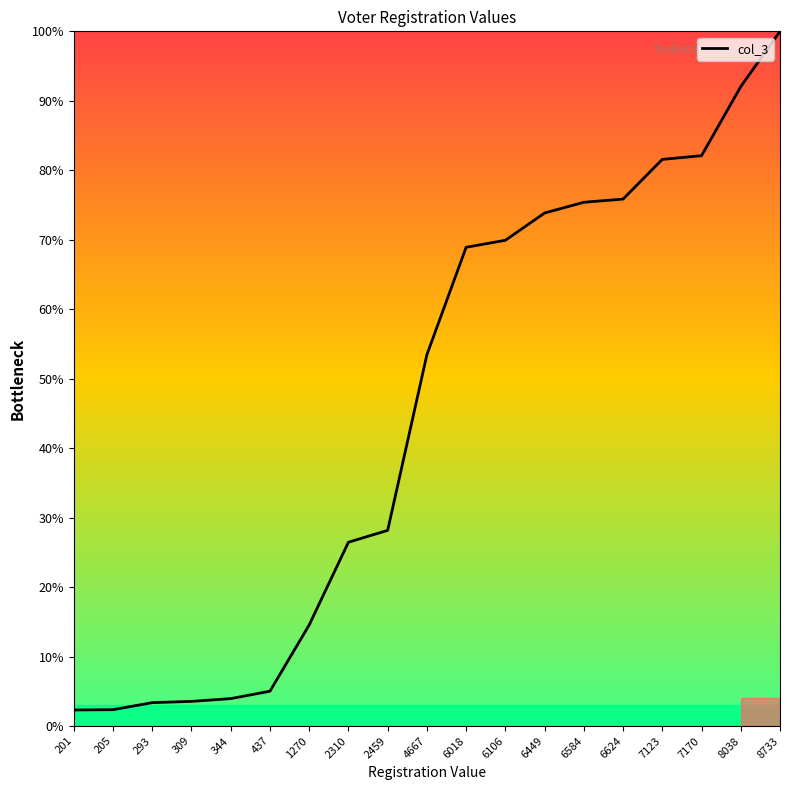

Count the number of categories in the chart.

19